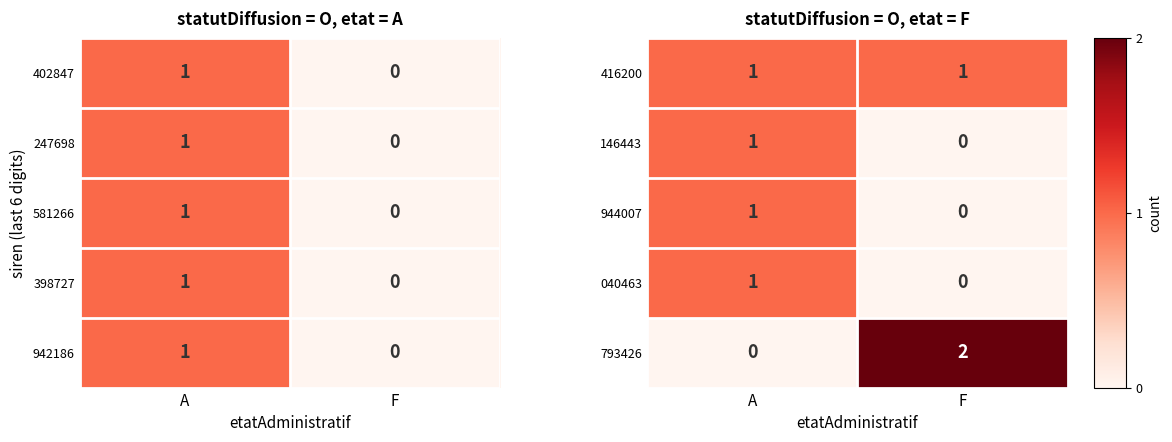

List the labels in order of 146443 value, smallest first.

F, A